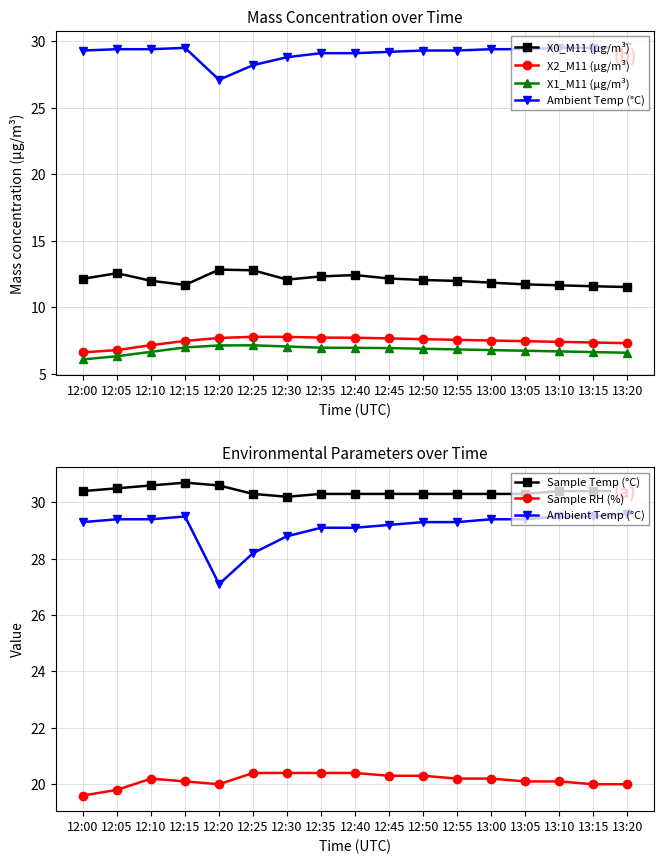

True or false: X2_M11 (μg/m³) and Sample RH (%) intersect in this chart.

False